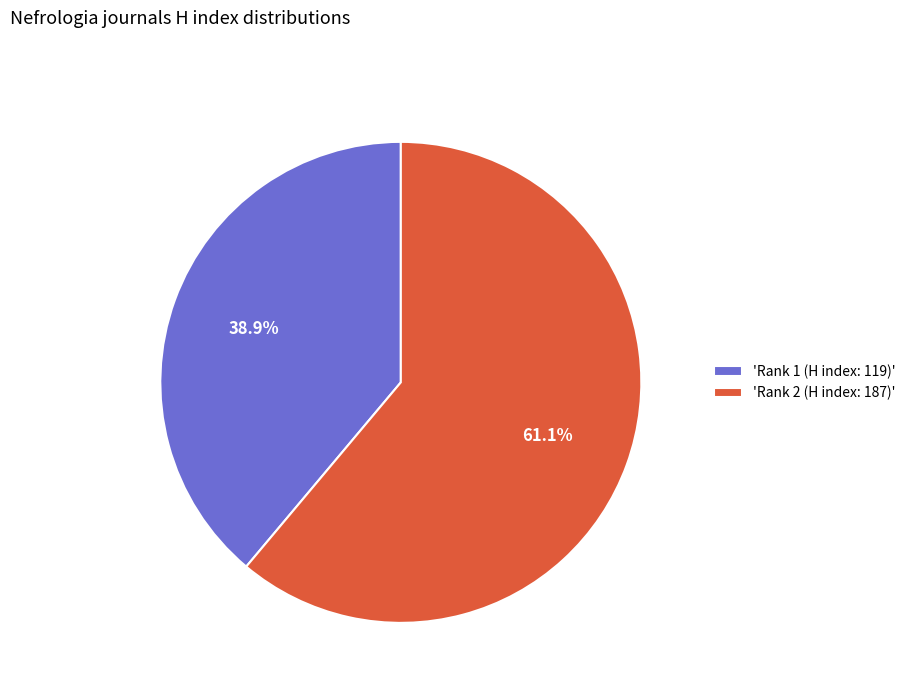

Rank the categories by value from lowest to highest.

'Rank 1 (H index: 119)', 'Rank 2 (H index: 187)'